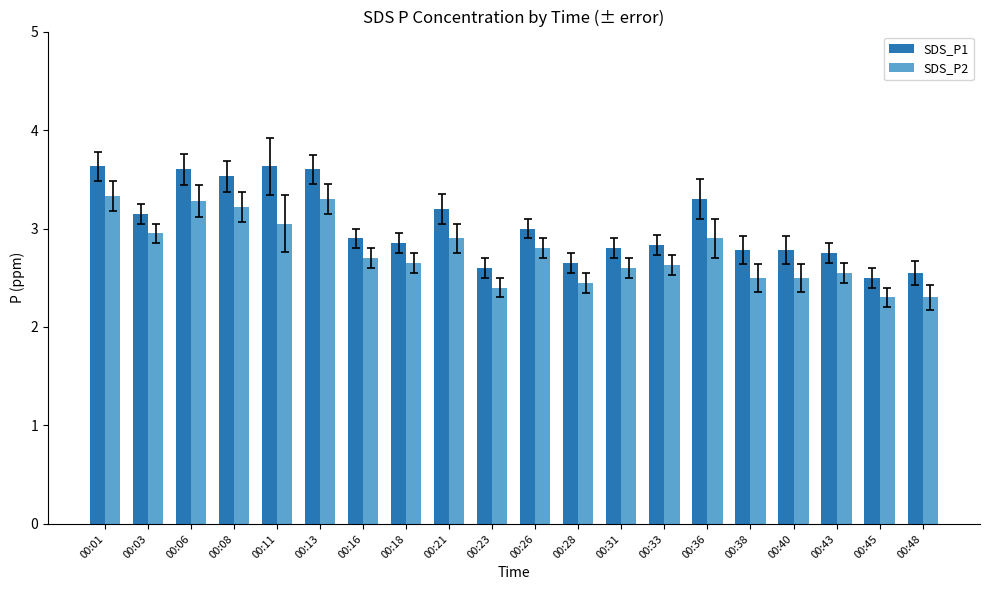

List the series in order of their peak value, lowest first.

SDS_P2, SDS_P1